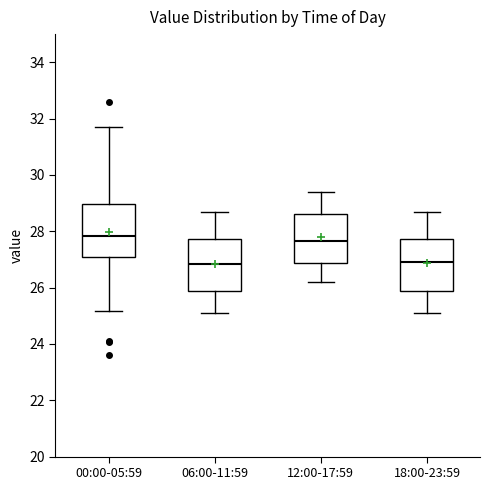

Reading left to right, read every box against the y-axis: the position of its median line, the range the box covers, and the ends of its whiskers. The values are not printed on the chart, so give them approximately, as read against the axis.

00:00-05:59: median 27.8, box 27.0 to 29.0, whiskers 25.2 to 31.8
06:00-11:59: median 26.8, box 25.8 to 27.8, whiskers 25.2 to 28.8
12:00-17:59: median 27.6, box 26.8 to 28.6, whiskers 26.2 to 29.4
18:00-23:59: median 27.0, box 25.8 to 27.8, whiskers 25.2 to 28.8